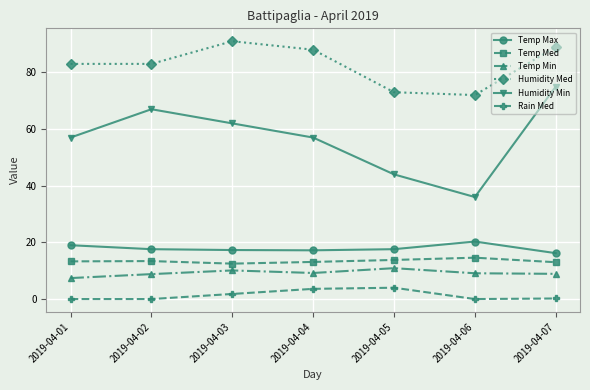

In Humidity Med, how many points are higher than both neighbors (excluding endpoints)?

1